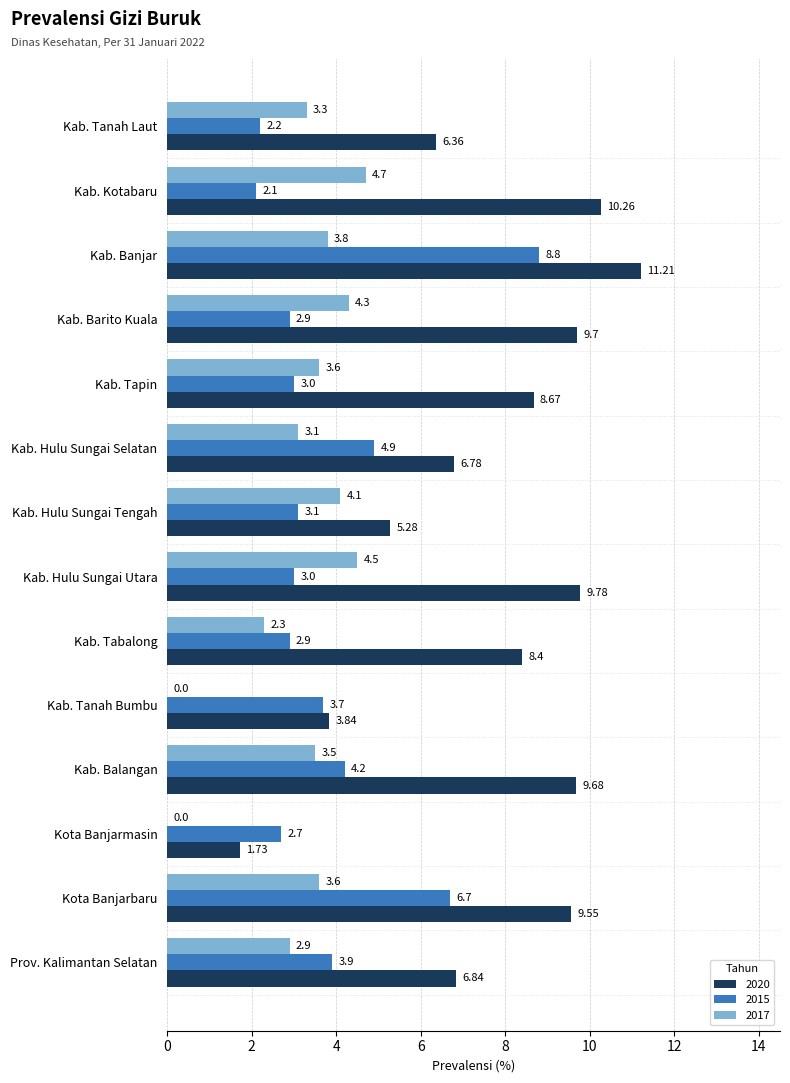

What is the sum of the 2017 values at Kab. Hulu Sungai Tengah and Prov. Kalimantan Selatan?

7.0